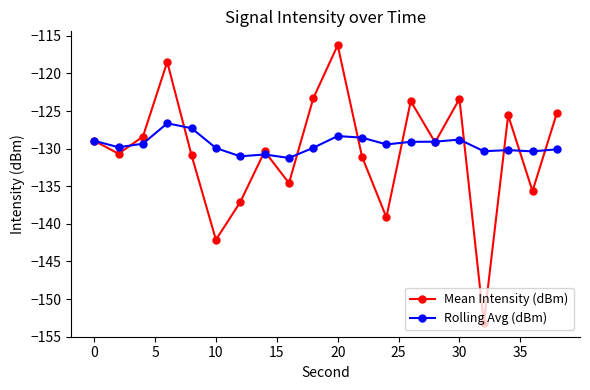

Which series has the largest total across all categories?

Rolling Avg (dBm)